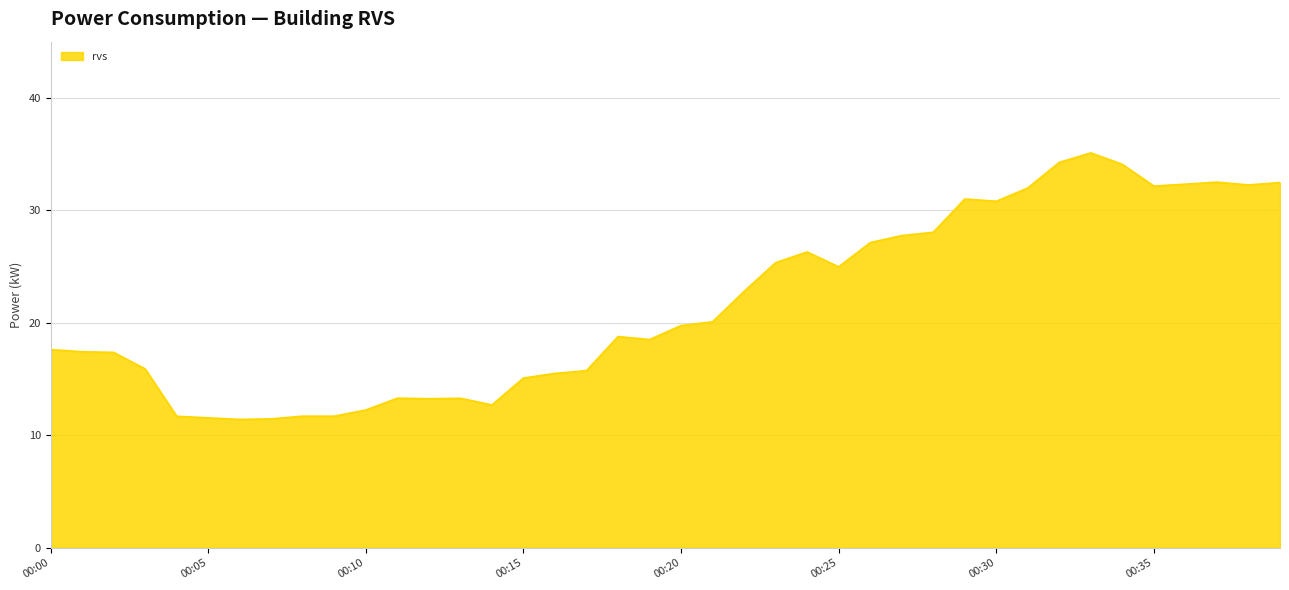

What is the greatest value displayed?

35.1